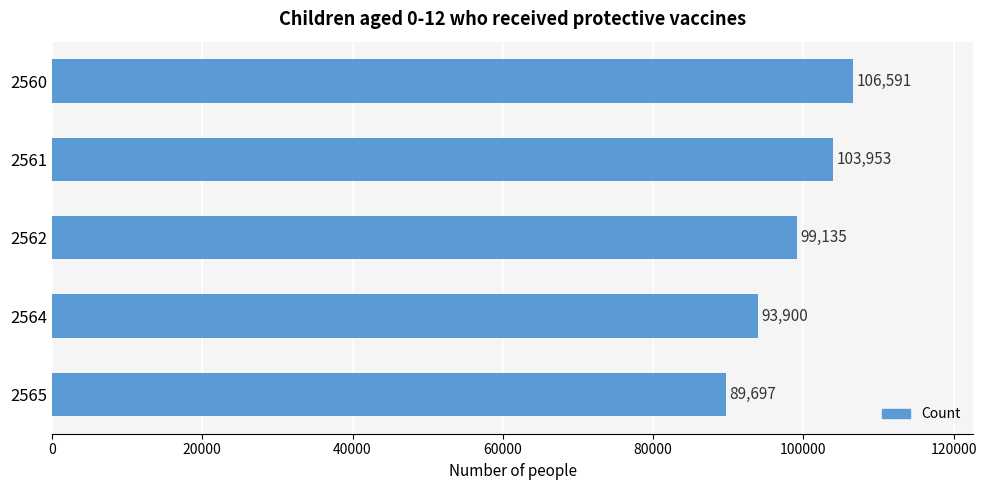

How many data points are less than 99135?

2